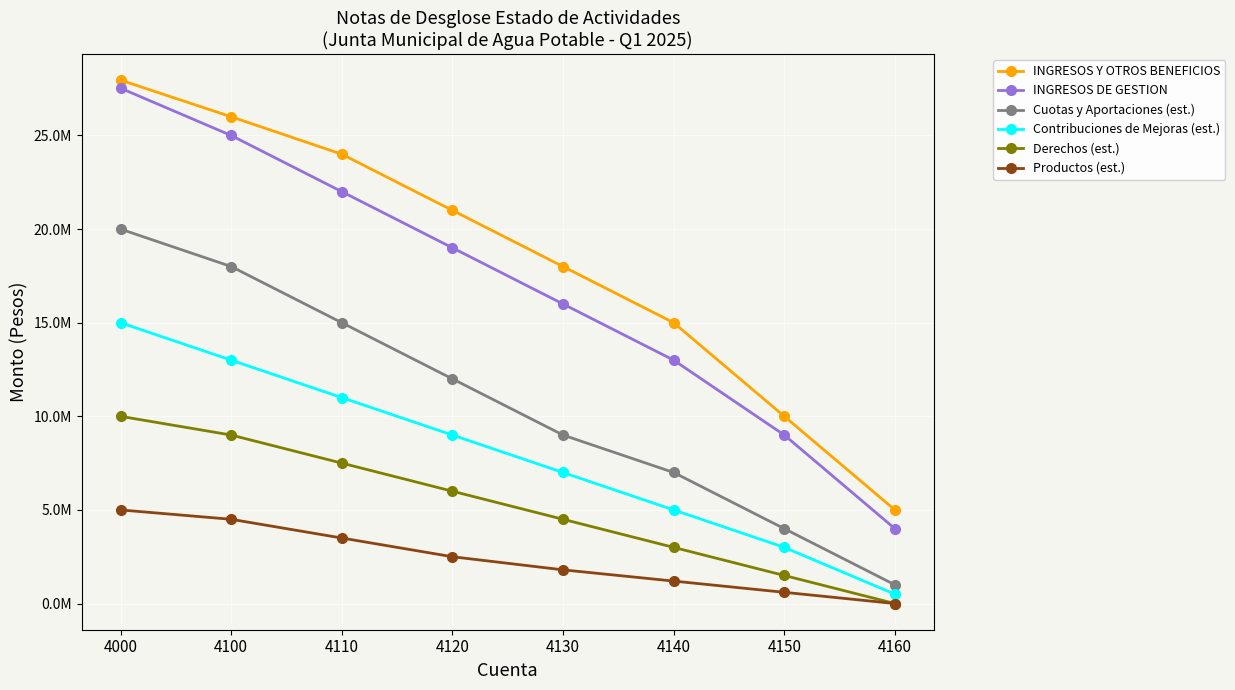

Rank the series by their maximum value, from lowest to highest.

Productos (est.), Derechos (est.), Contribuciones de Mejoras (est.), Cuotas y Aportaciones (est.), INGRESOS DE GESTION, INGRESOS Y OTROS BENEFICIOS